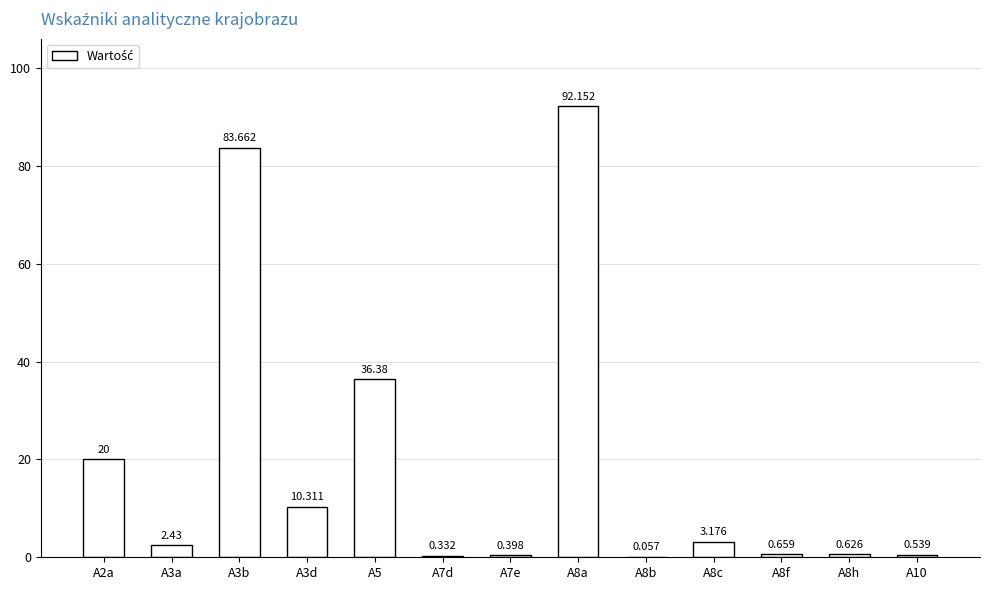

The value at A5 is 36.4. True or false?

True